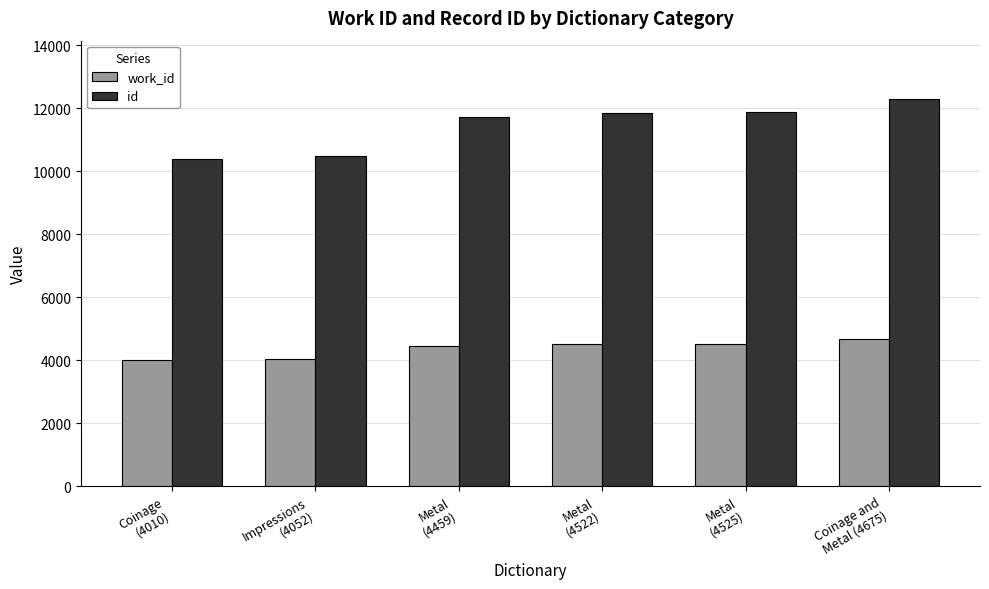

Which series has the largest total across all categories?

id